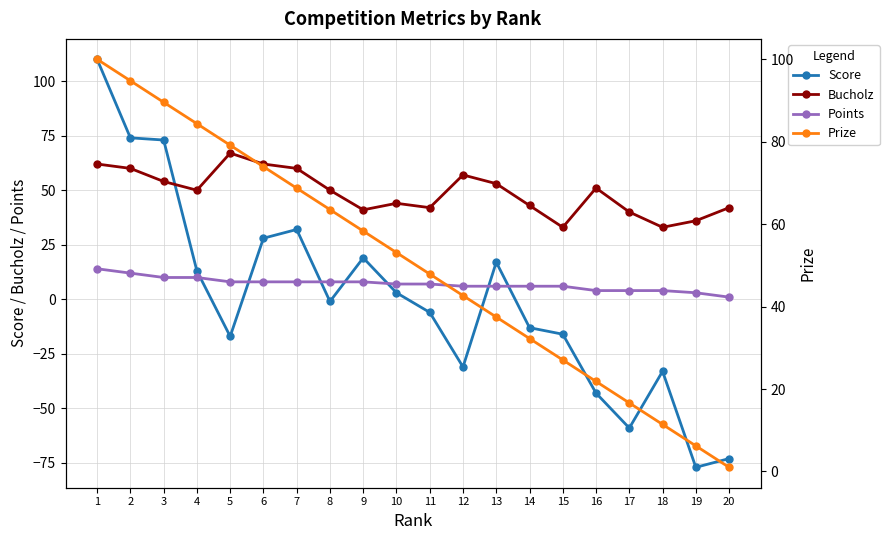

What is the difference between the highest and lowest values at 19?

113.0